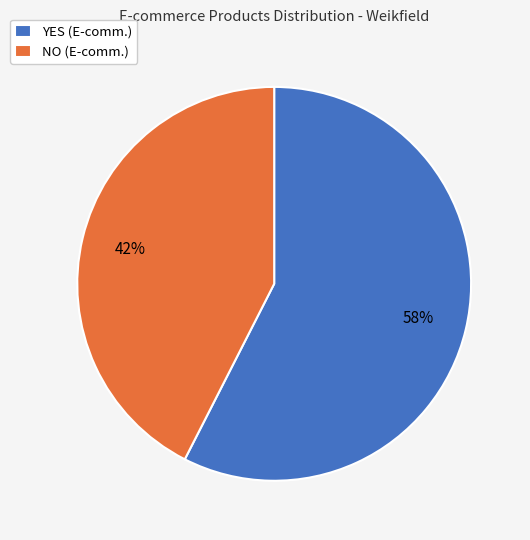

Do NO (E-comm.) and YES (E-comm.) together represent more than half of the pie?

Yes